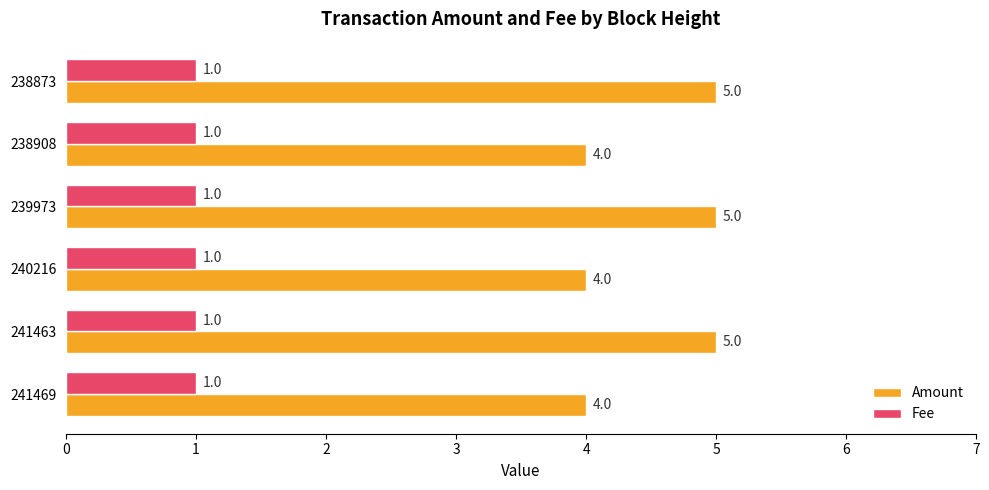

Which series has the largest range (max minus min)?

Amount